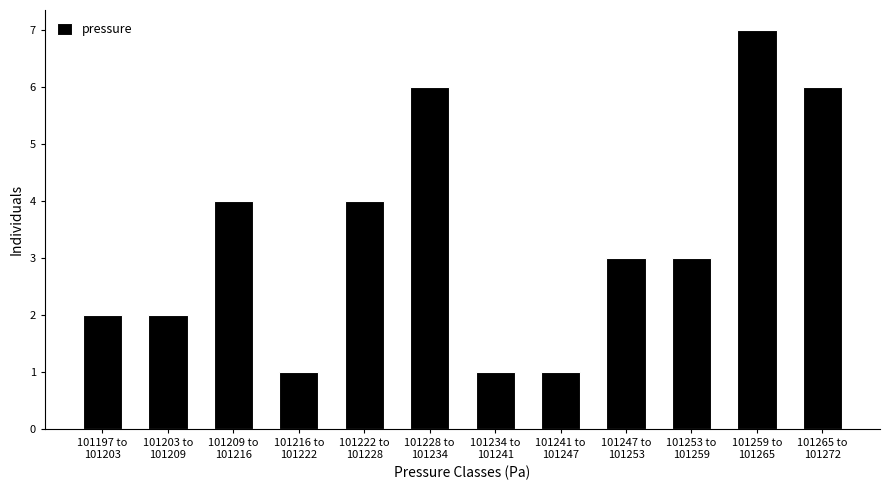

Reading left to right, list all the values displayed in this chart.

2	2	4	1	4	6	1	1	3	3	7	6